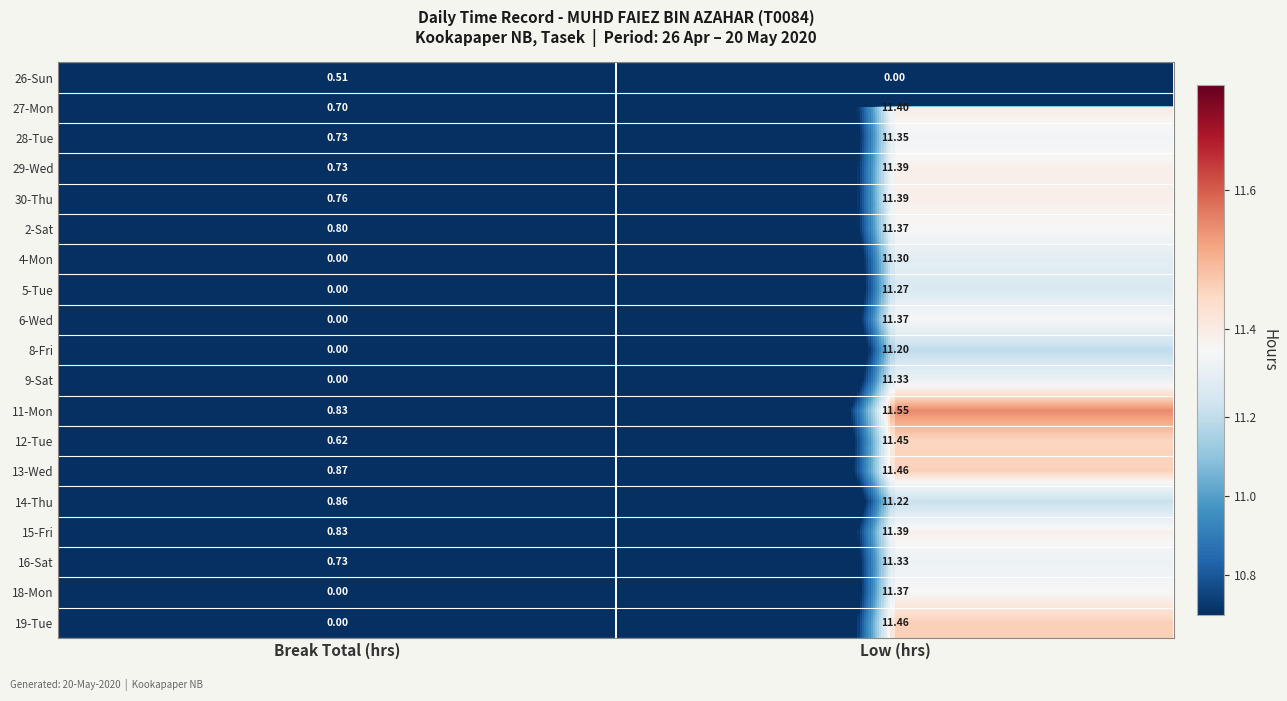

At which label does 2-Sat reach its peak?

Low (hrs)